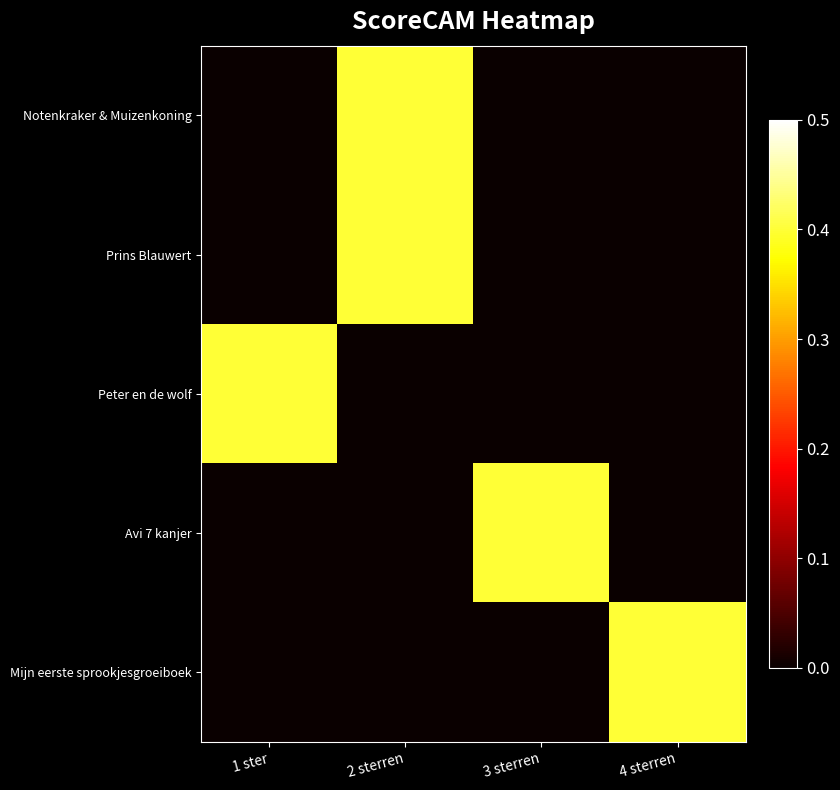

Reading right to left, list all the values displayed in this chart.

Notenkraker & Muizenkoning: 4 sterren=0.0	3 sterren=0.0	2 sterren=0.4	1 ster=0.0
Prins Blauwert: 4 sterren=0.0	3 sterren=0.0	2 sterren=0.4	1 ster=0.0
Peter en de wolf: 4 sterren=0.0	3 sterren=0.0	2 sterren=0.0	1 ster=0.4
Avi 7 kanjer: 4 sterren=0.0	3 sterren=0.4	2 sterren=0.0	1 ster=0.0
Mijn eerste sprookjesgroeiboek: 4 sterren=0.4	3 sterren=0.0	2 sterren=0.0	1 ster=0.0